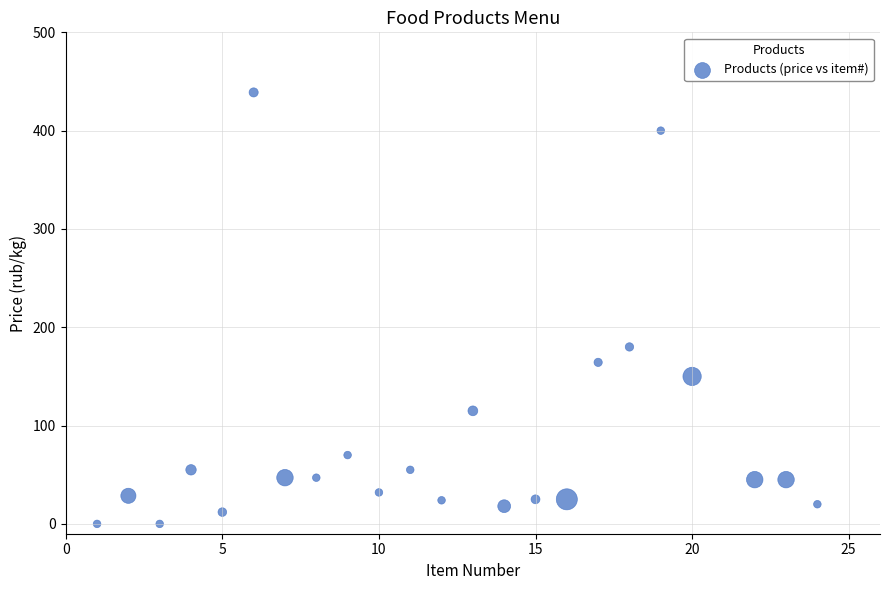

What Y value in the scatter plot is closest to 219?

180.0